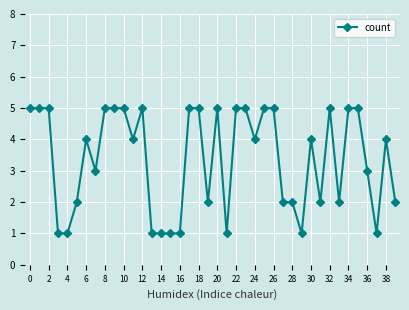

True or false: there are more than 1 points higher than both neighbors.

True